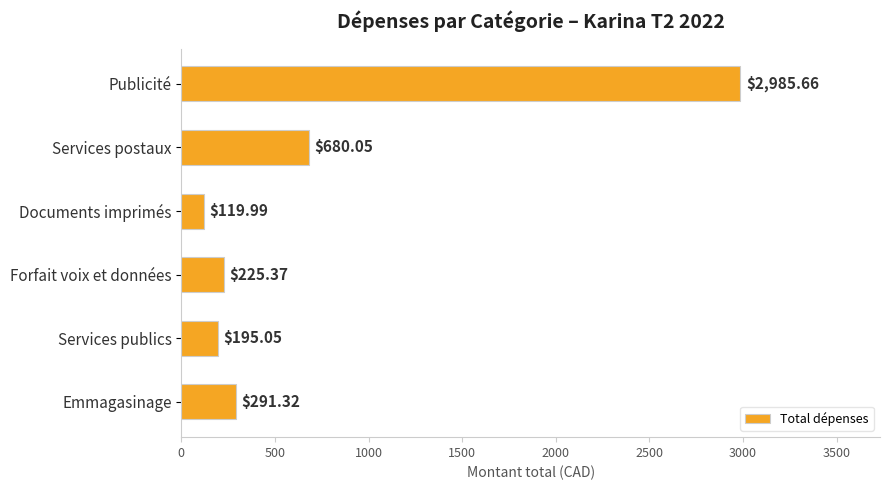

What is the difference between the maximum and minimum values?

2865.7